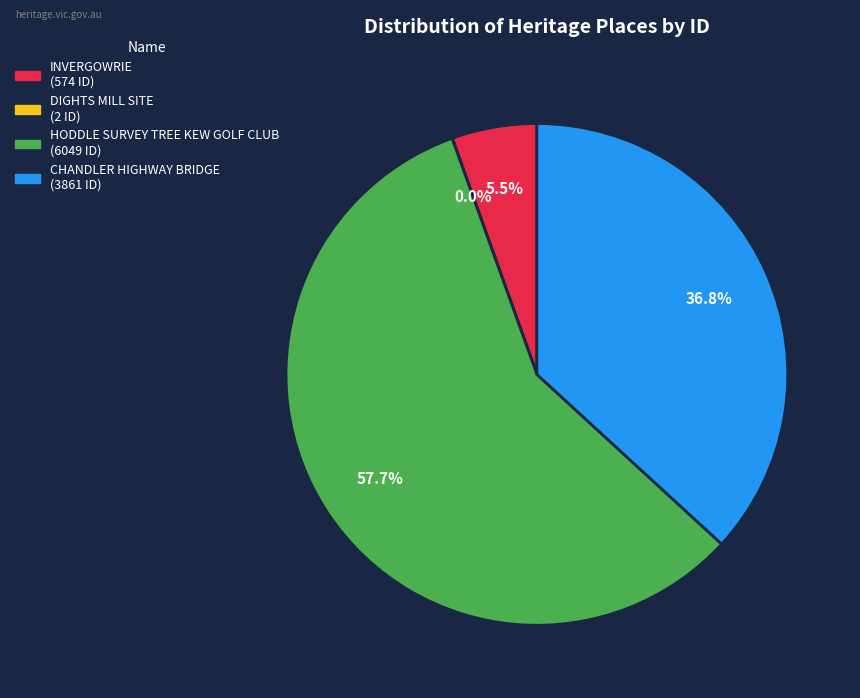

Combined, what portion of the pie is INVERGOWRIE and CHANDLER HIGHWAY BRIDGE?

42.3%